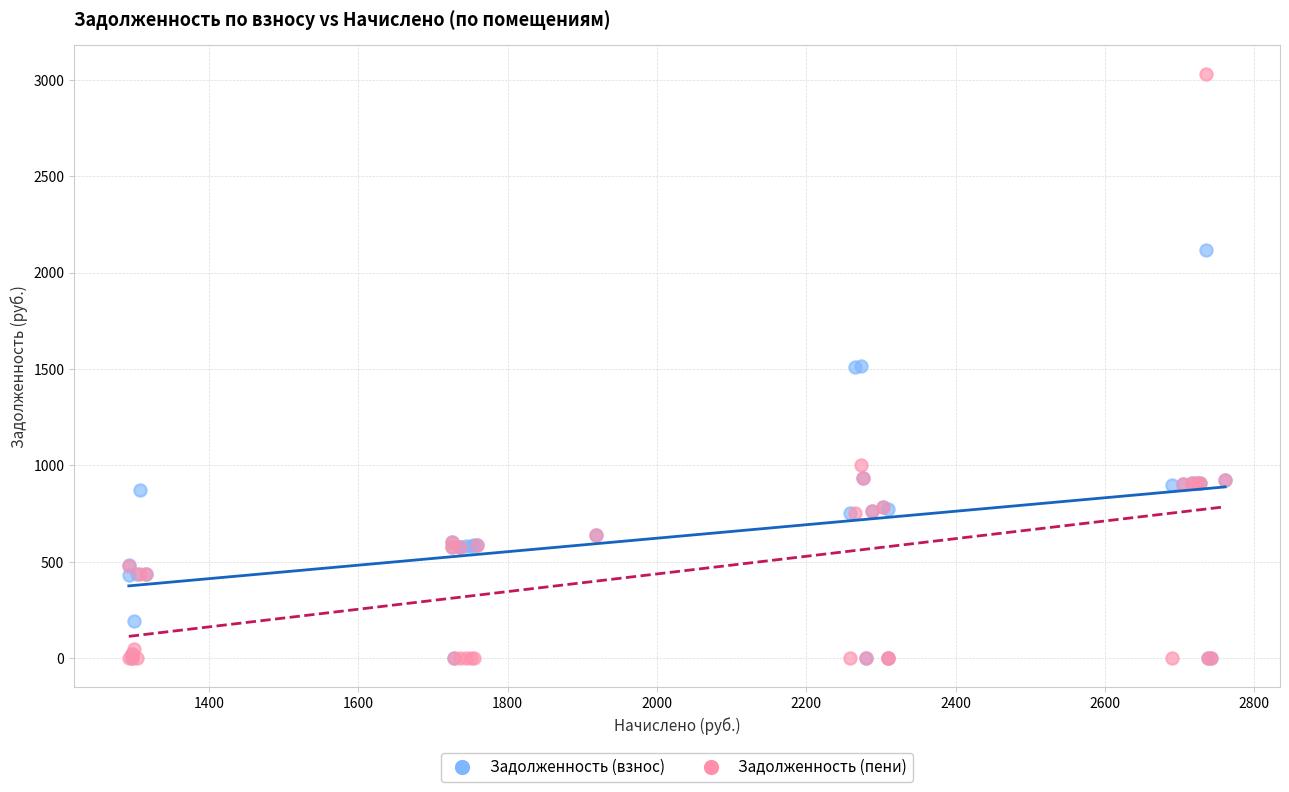

In the Задолженность (взнос) series, what Y value is closest to 1058?

932.0